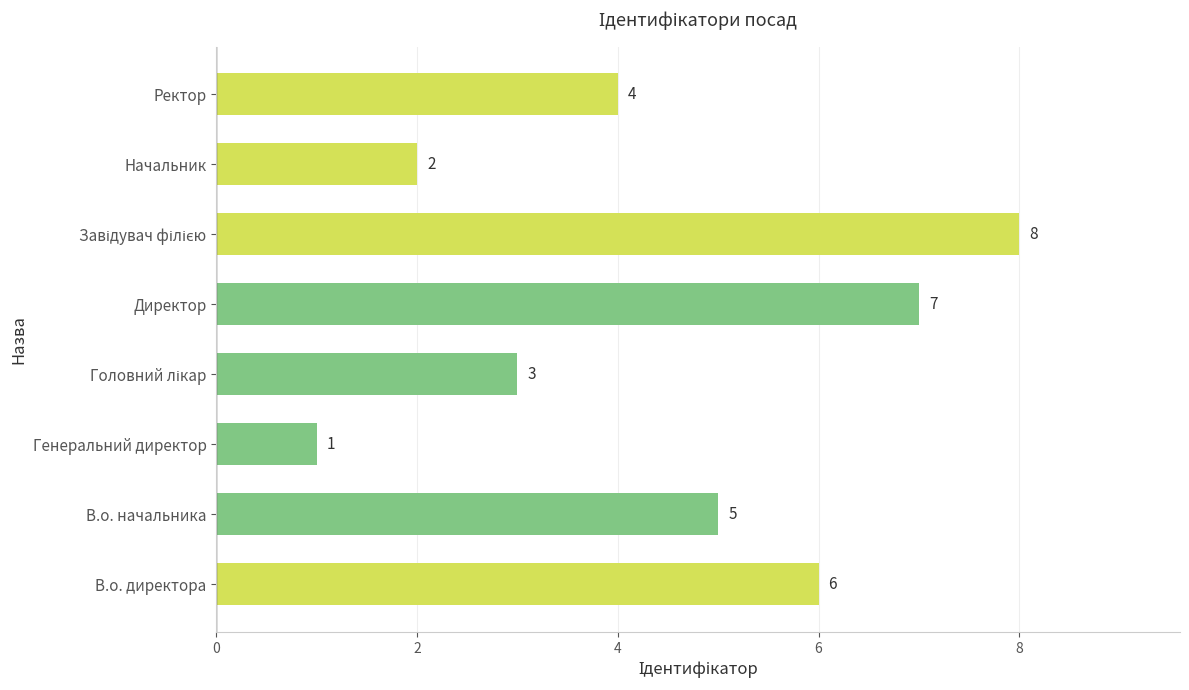

Where is the data nearest to the value 4?

Ректор